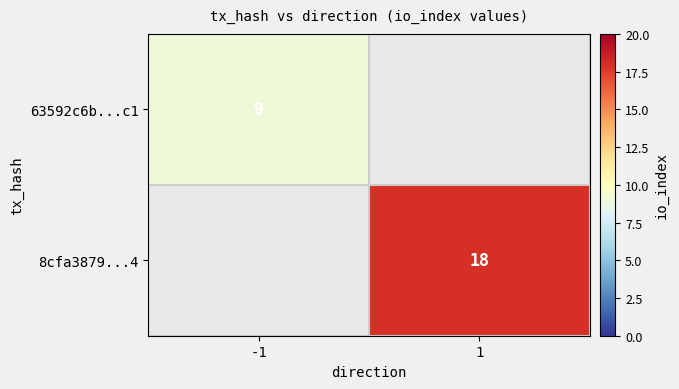

Which category has the highest value across all series?

1